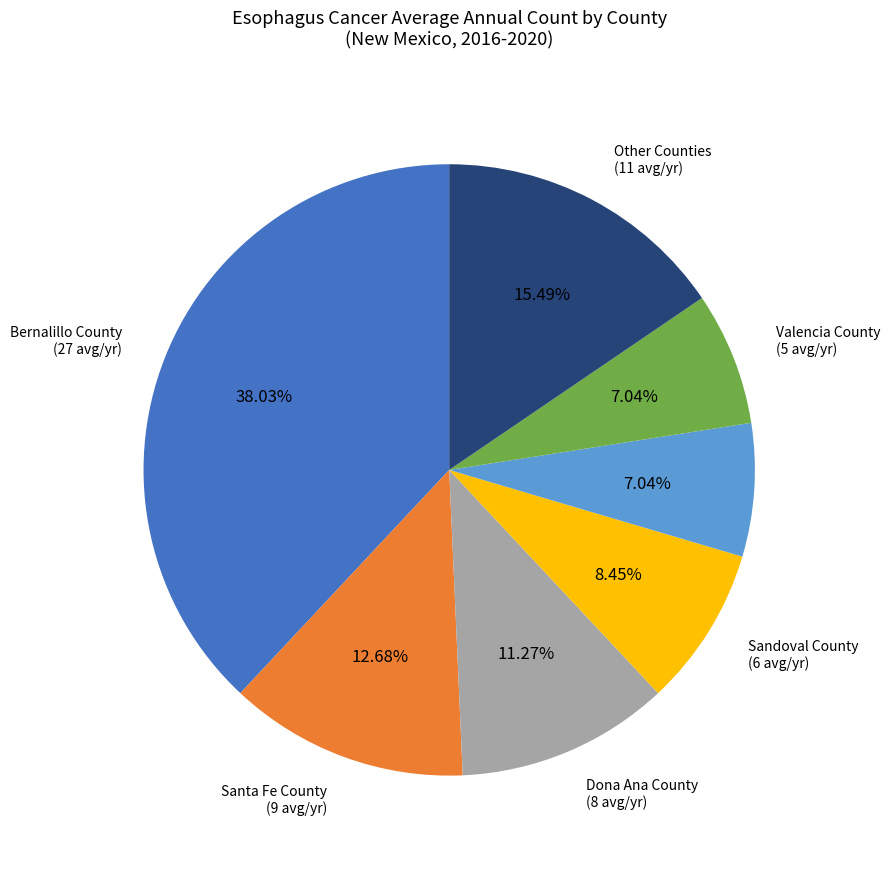

Does any single category account for the majority?

No